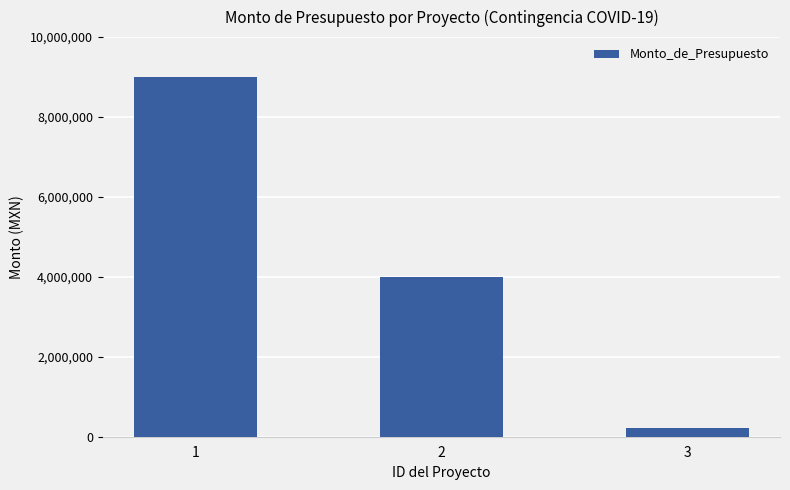

Which label corresponds to the smallest value in the chart?

3